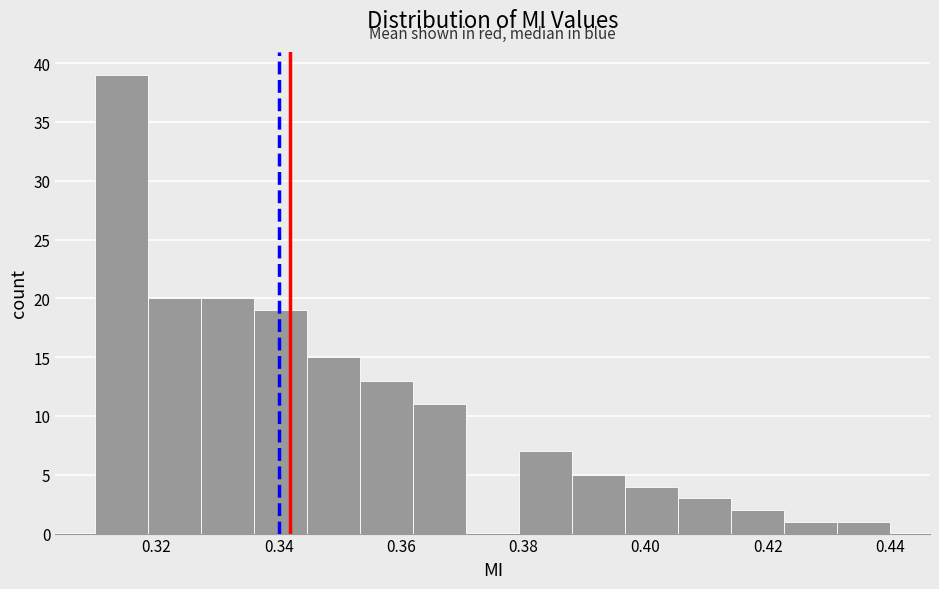

Over which range of the x-axis is the bar tallest?

0.310 to 0.318